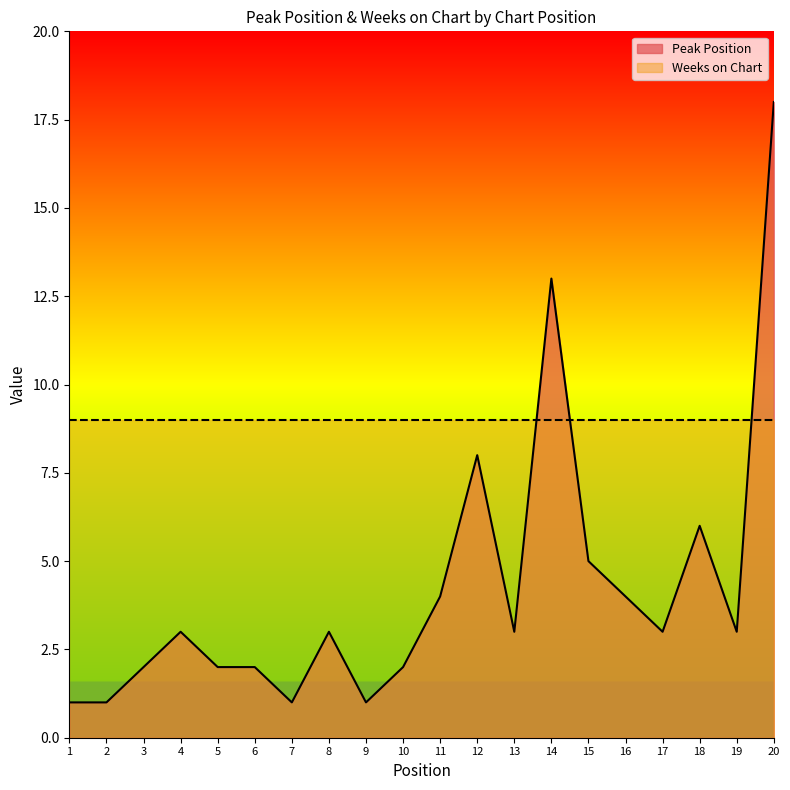

List the labels in order of value, smallest first.

1, 2, 7, 9, 3, 5, 6, 10, 4, 8, 13, 17, 19, 11, 16, 15, 18, 12, 14, 20